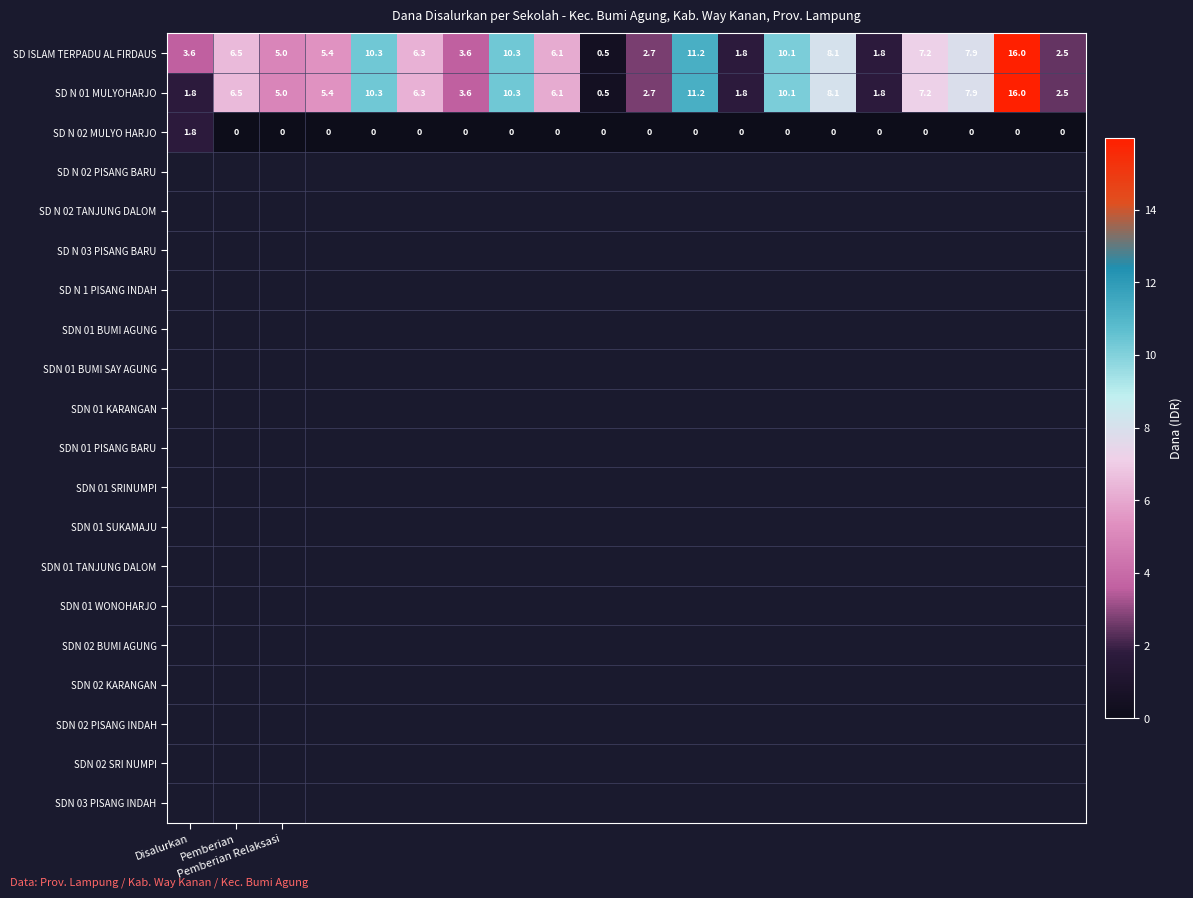

Which series has the largest total across all categories?

SD ISLAM TERPADU AL FIRDAUS